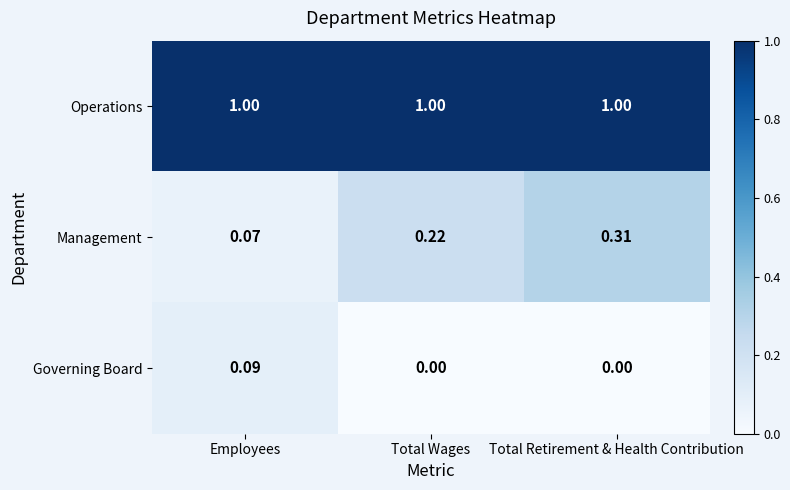

Which category has the highest value in the Management series?

Total Retirement & Health Contribution